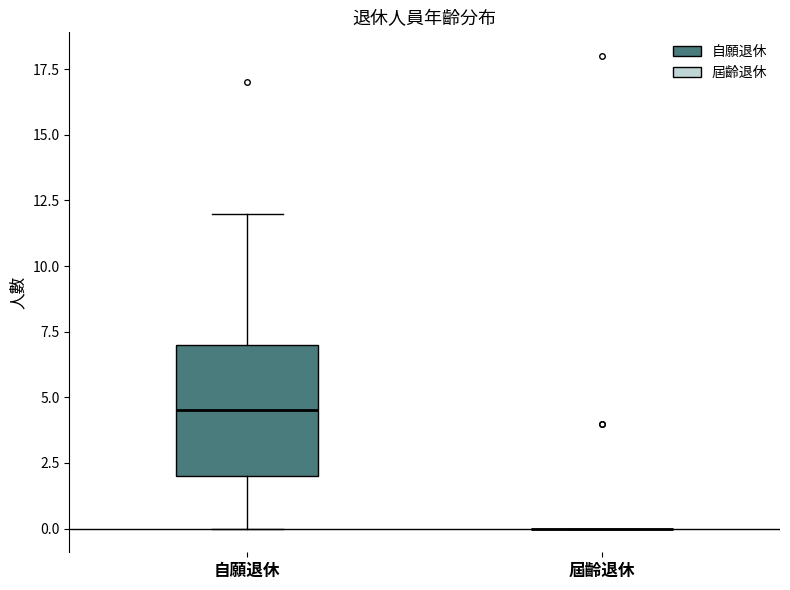

Reading left to right, transcribe this box plot: for each box, give where its median line is, the range the box spans, and where its two whiskers end, as read against the y-axis. The values are not printed on the chart, so give them approximately, as read against the axis.

自願退休: median 4.5, box 2.0 to 7.0, whiskers 0.0 to 12.0
屆齡退休: box collapsed to a line at 0.0, whiskers 0.0 to 0.0